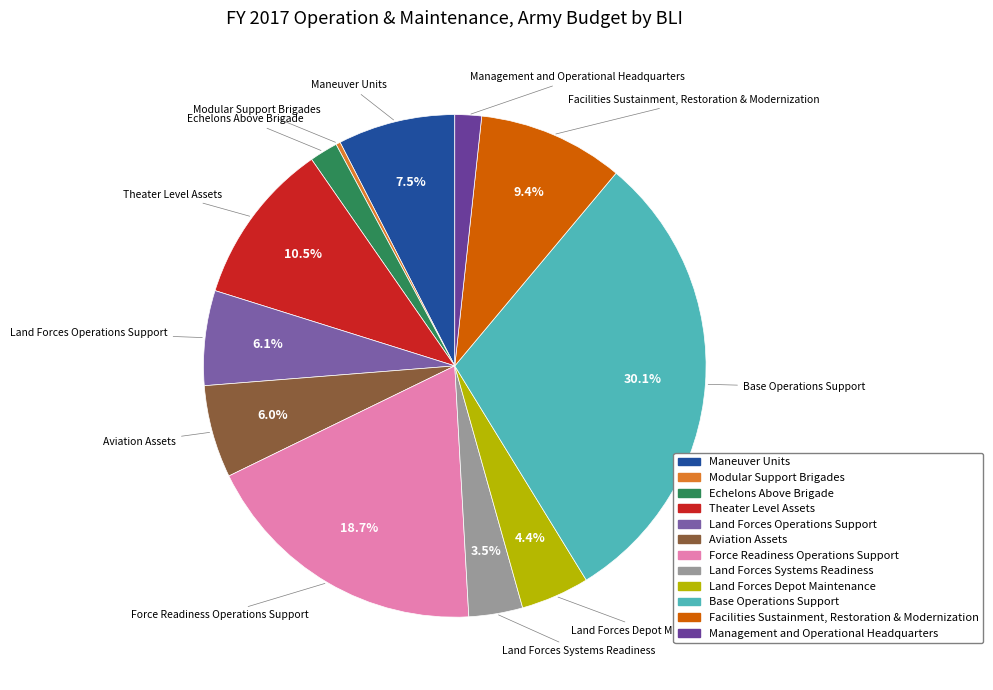

The Land Forces Operations Support slice represents 6% of the pie. True or false?

True